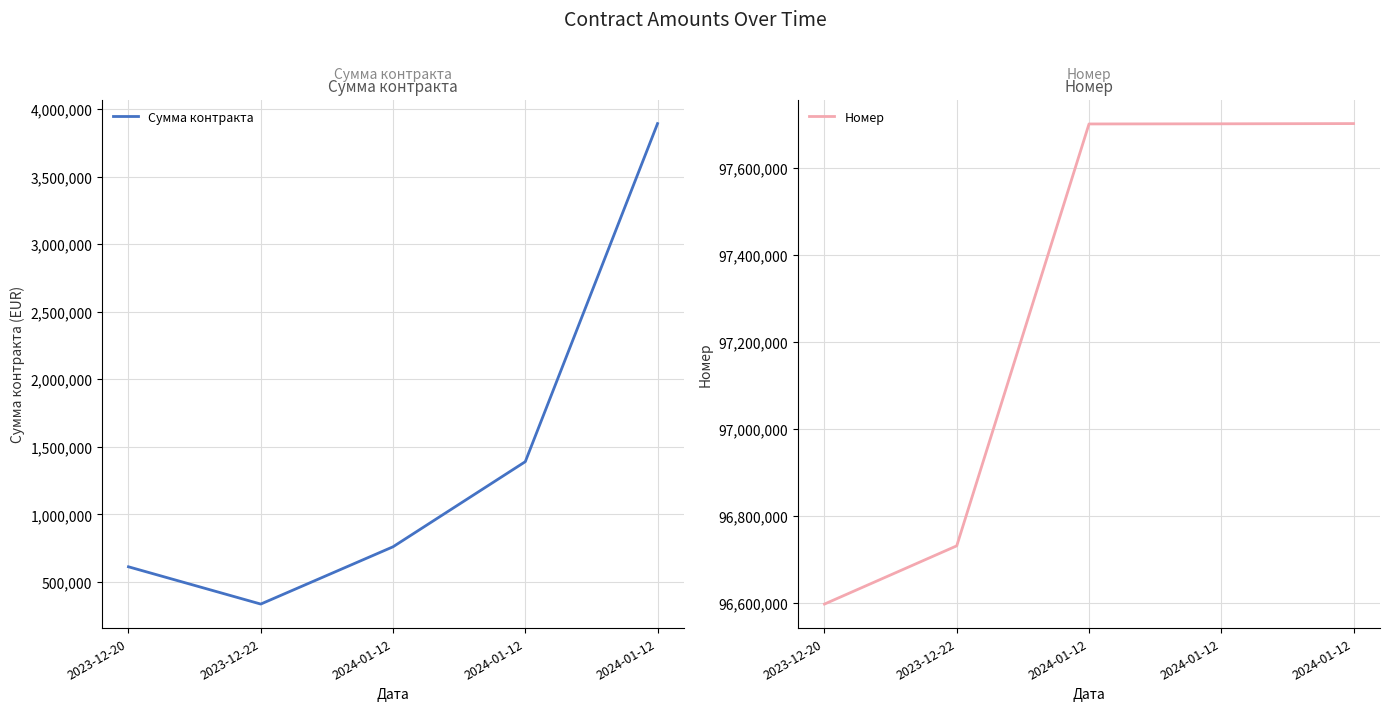

Reading right to left, list all the values displayed in this chart.

Сумма контракта: 3893000	1390000	760000	336000	612000
Номер: 97702579	97702068	97701719	96731806	96597908